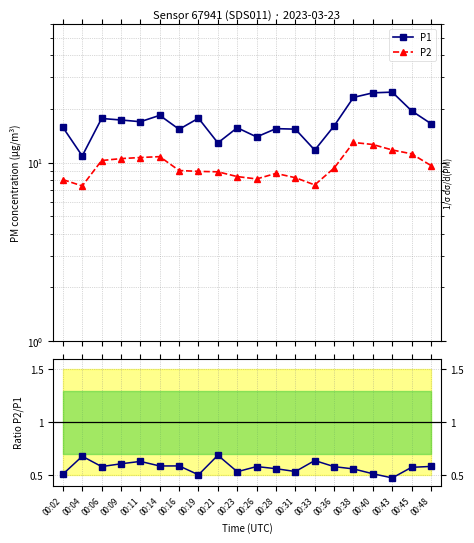

At how many categories does at least one series exceed 3?

20